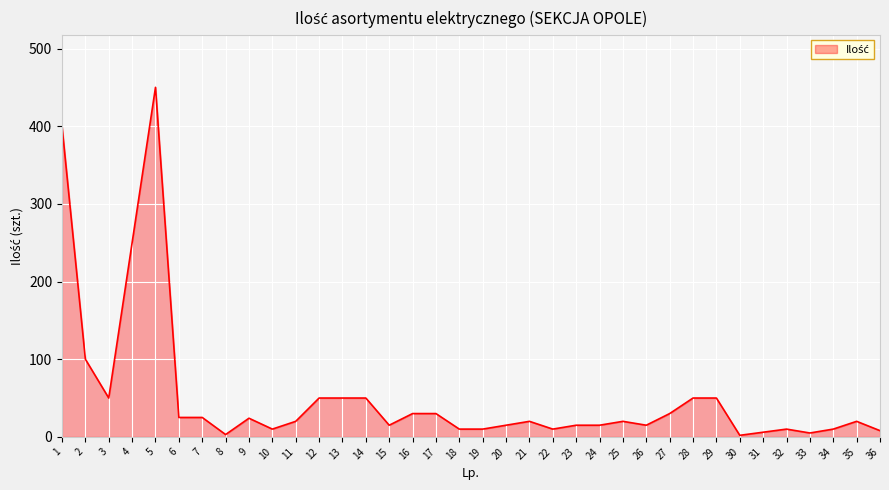

Which label corresponds to the largest value in the chart?

5